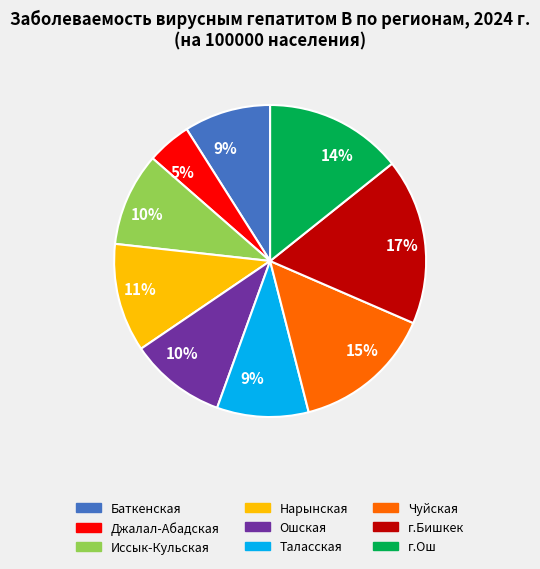

How many segments does this pie chart have?

9